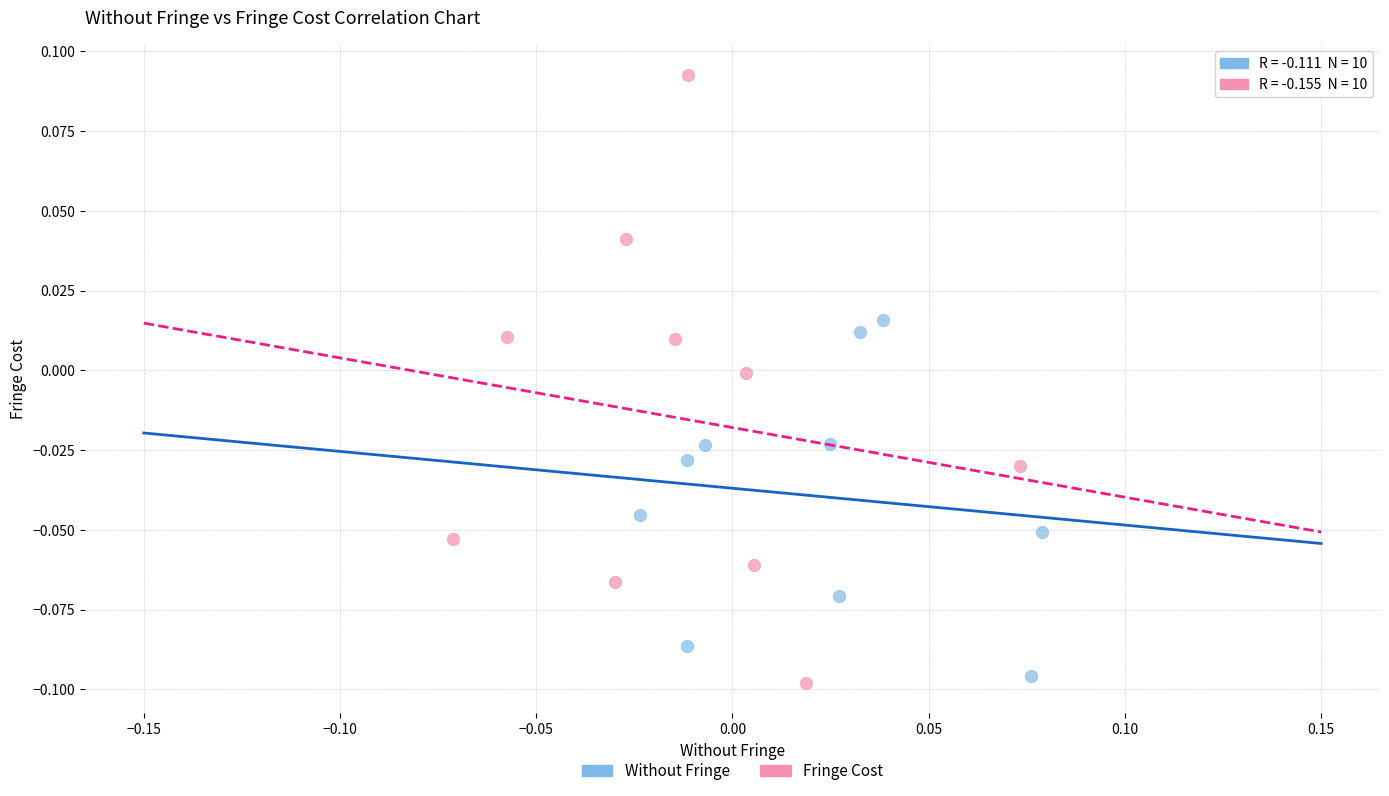

What are all the series names shown in the legend?

Without Fringe, Fringe Cost